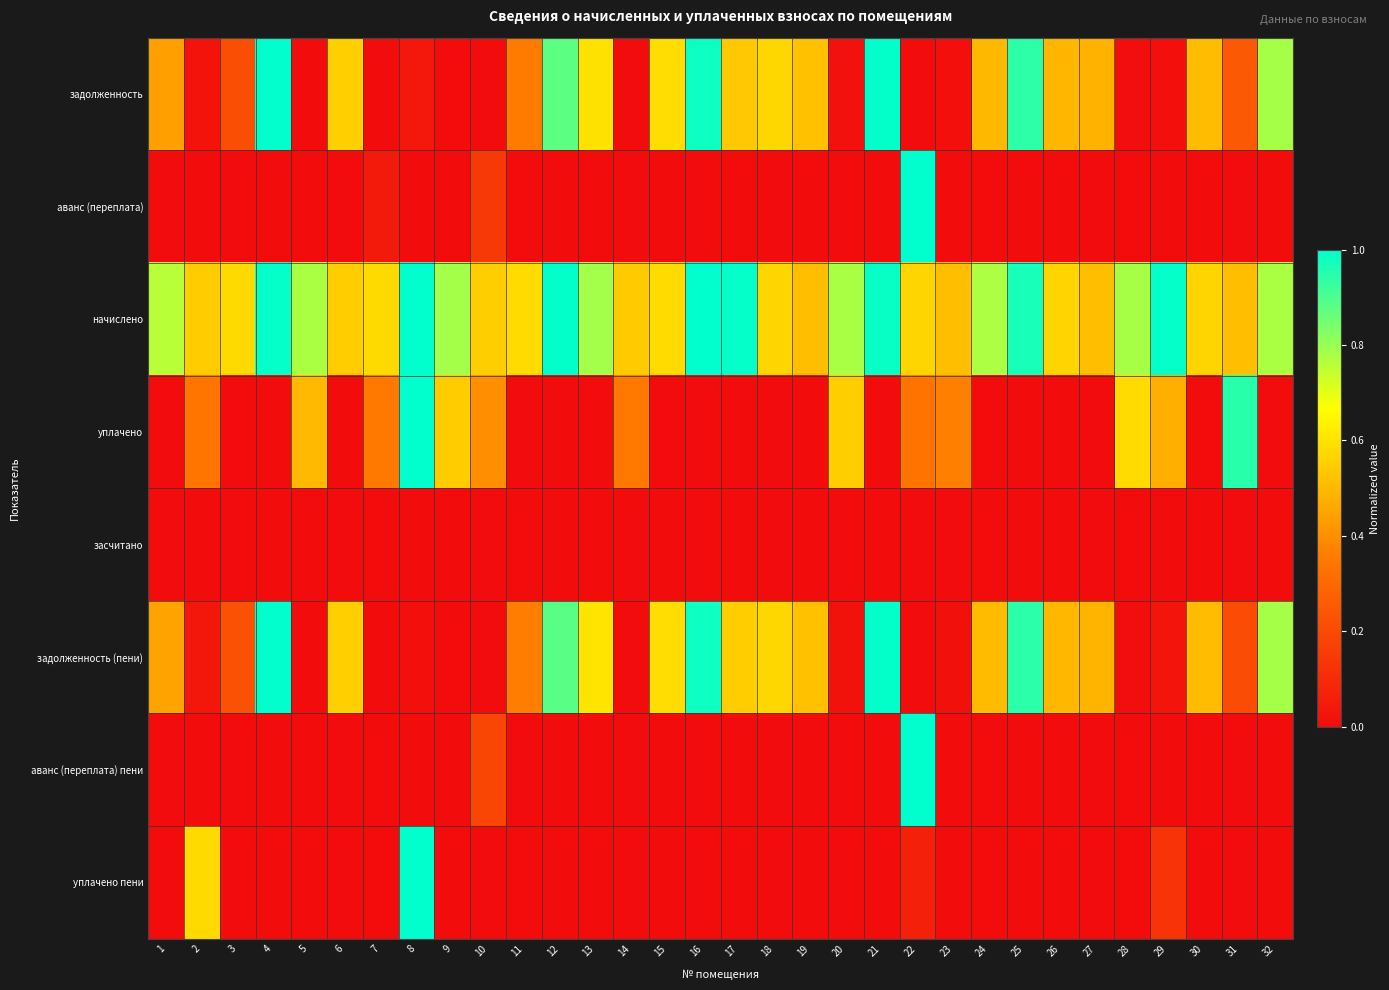

Which series has the largest total across all categories?

начислено